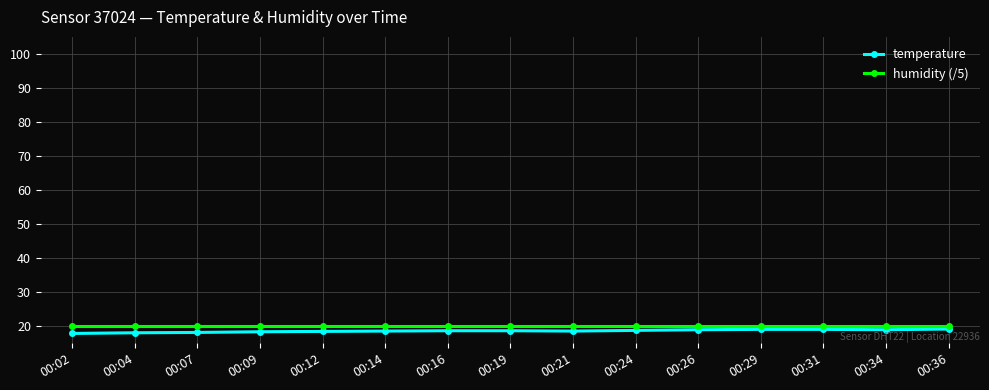

What is the value of the humidity (/5) point at the 7th from the left?

20.0